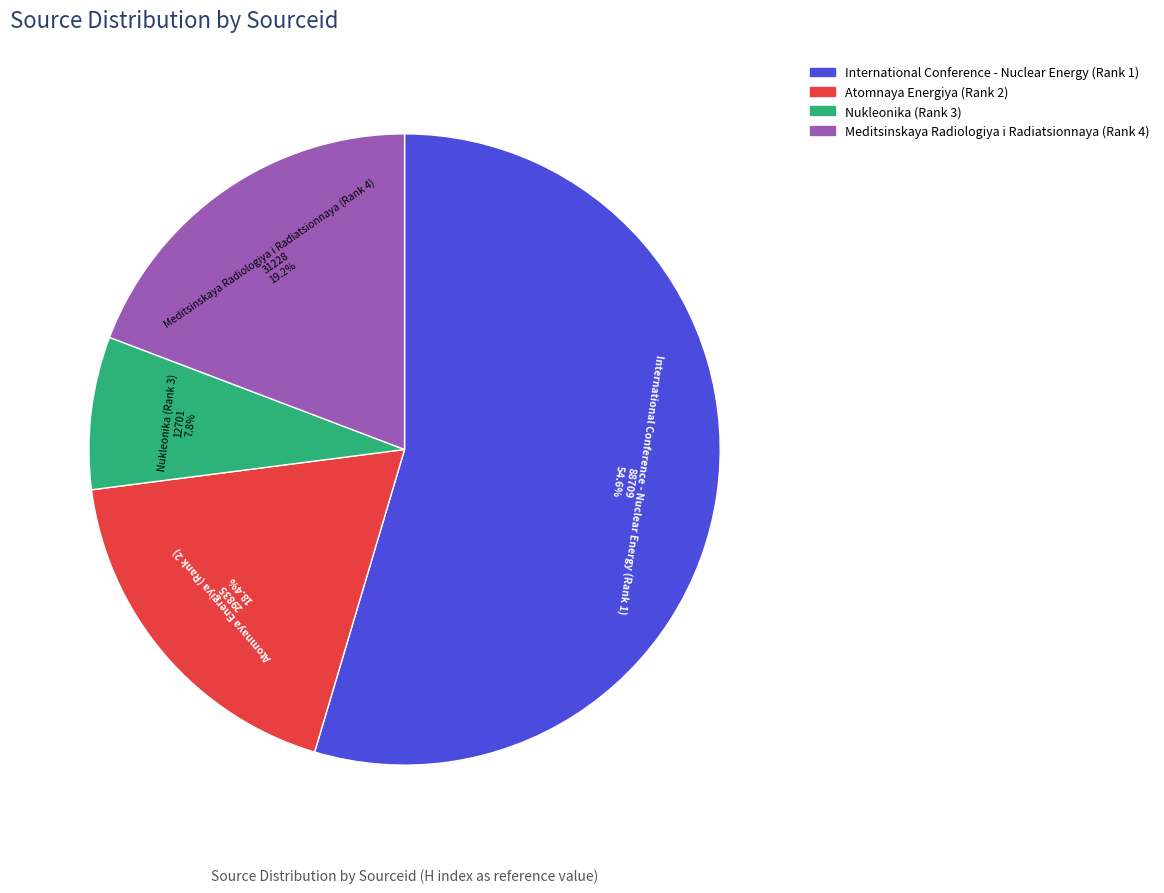

How many slices are in this pie chart?

4